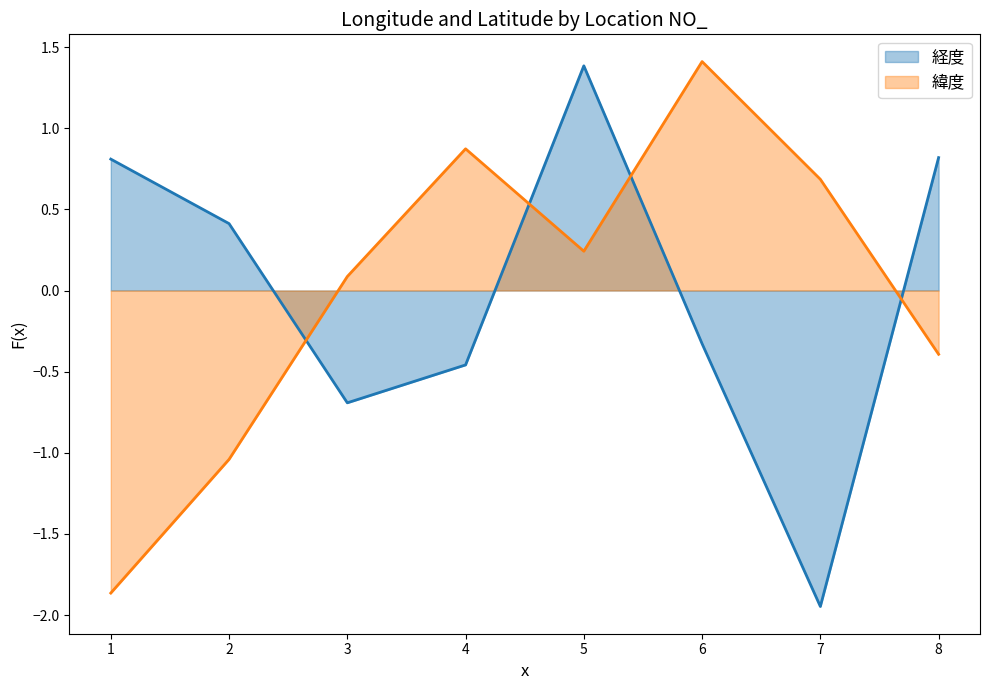

How many intersections are there between 緯度 and 経度?

4